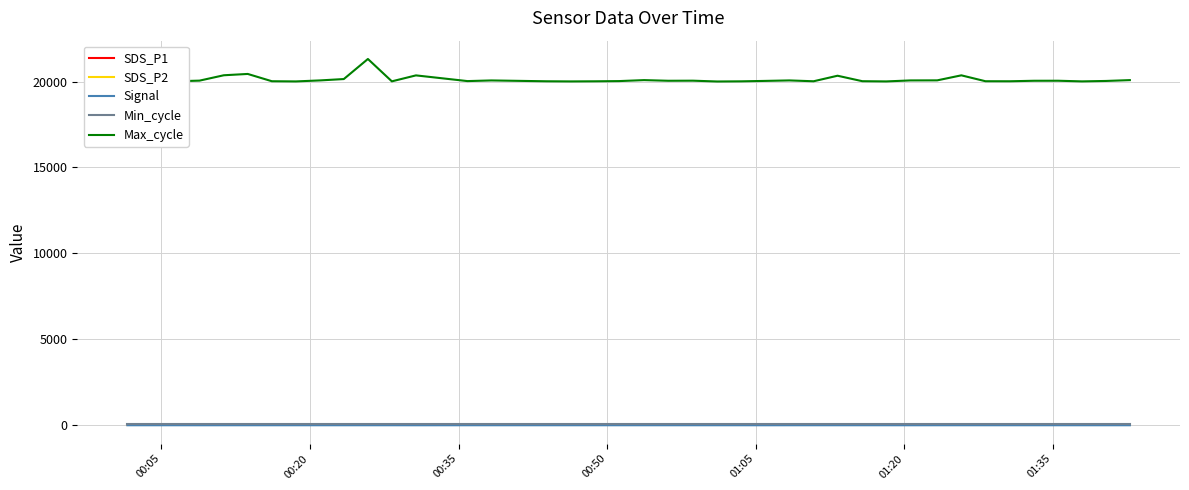

Which series has the largest total across all categories?

Max_cycle